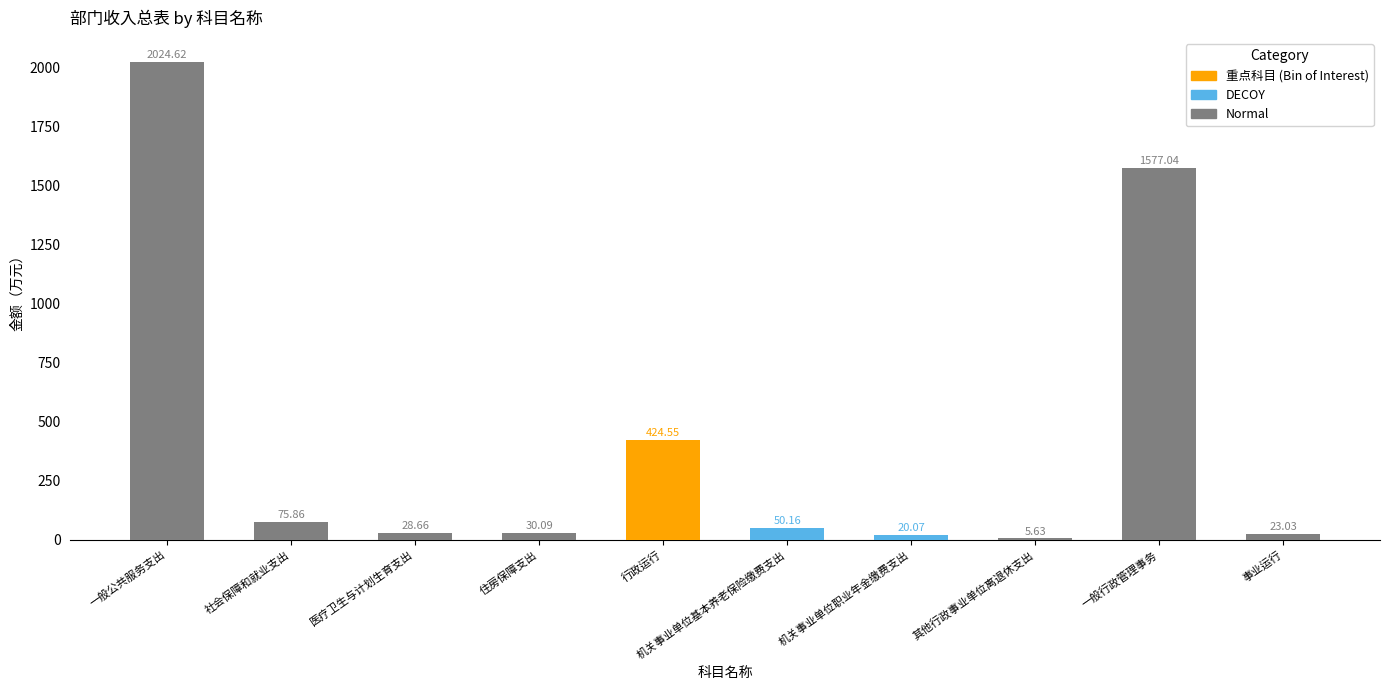

Which has a higher value, 机关事业单位职业年金缴费支出 or 机关事业单位基本养老保险缴费支出?

机关事业单位基本养老保险缴费支出